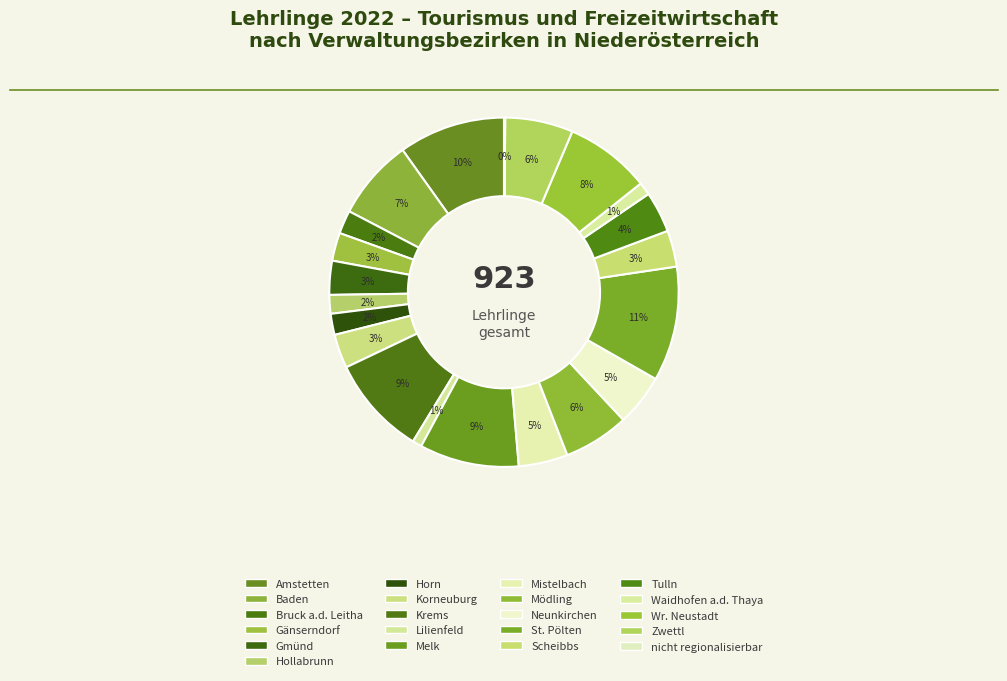

Approximately how many times larger is the value at Gänserndorf compared to Krems?

0.3